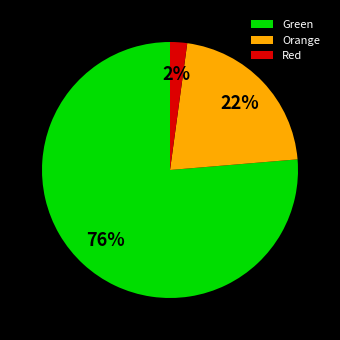

To the nearest percent, what is the difference between the largest and smallest slice percentages?

74%